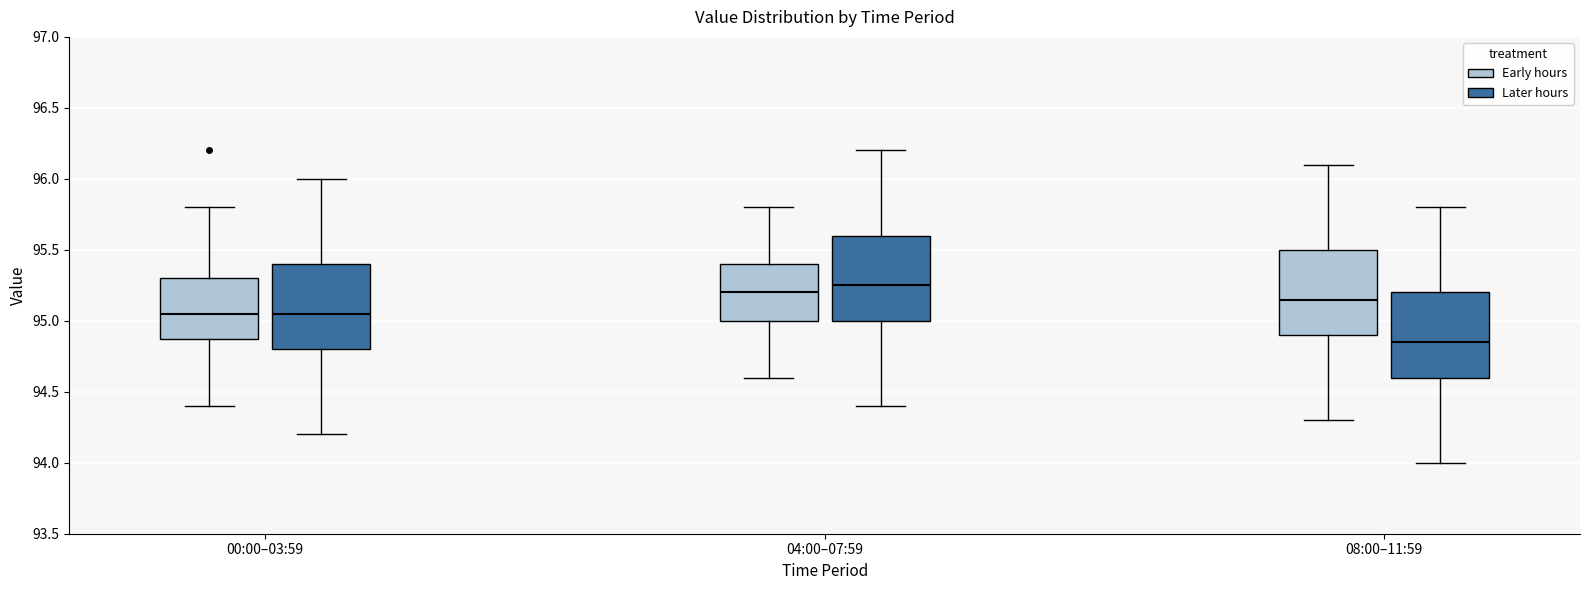

Which box has the lowest median line?

08:00–11:59 (Later hours)